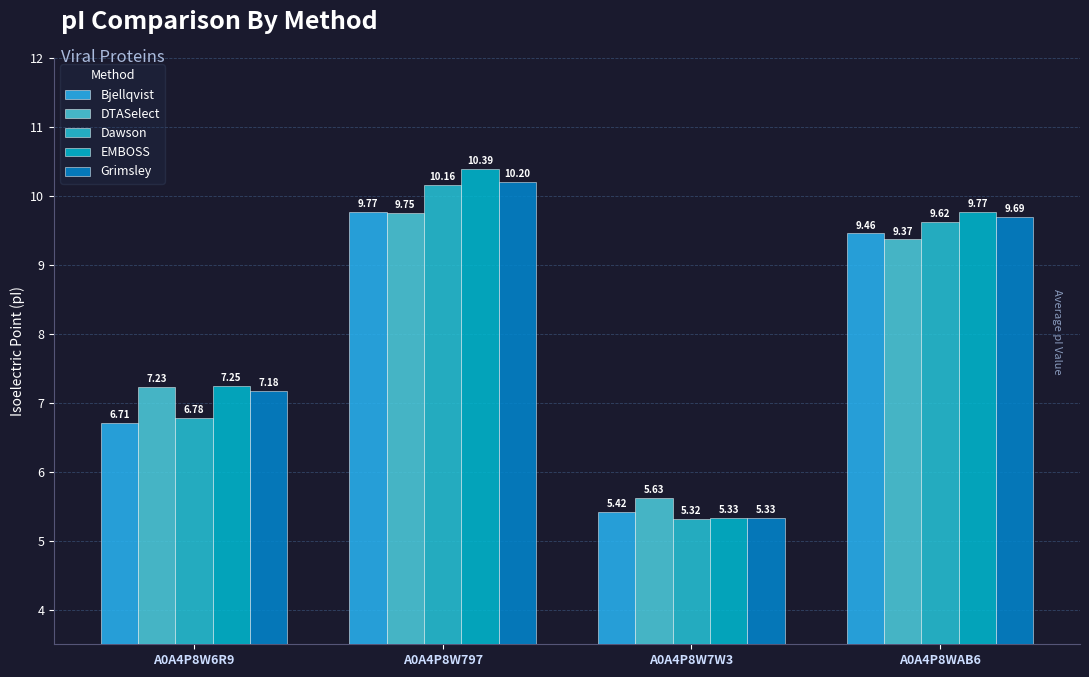

At which category is the sum across all series the highest?

A0A4P8W797